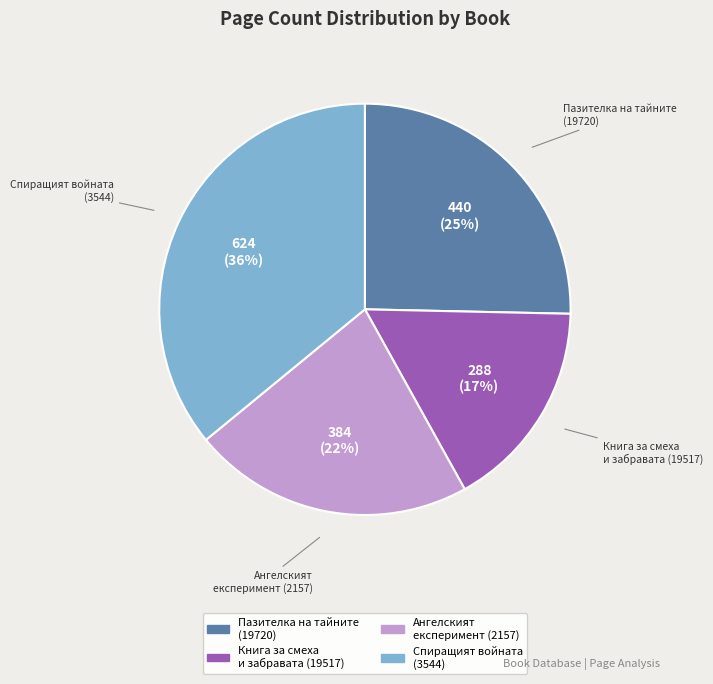

Combined, do Спиращият войната (3544) and Пазителка на тайните (19720) account for over 50%?

Yes